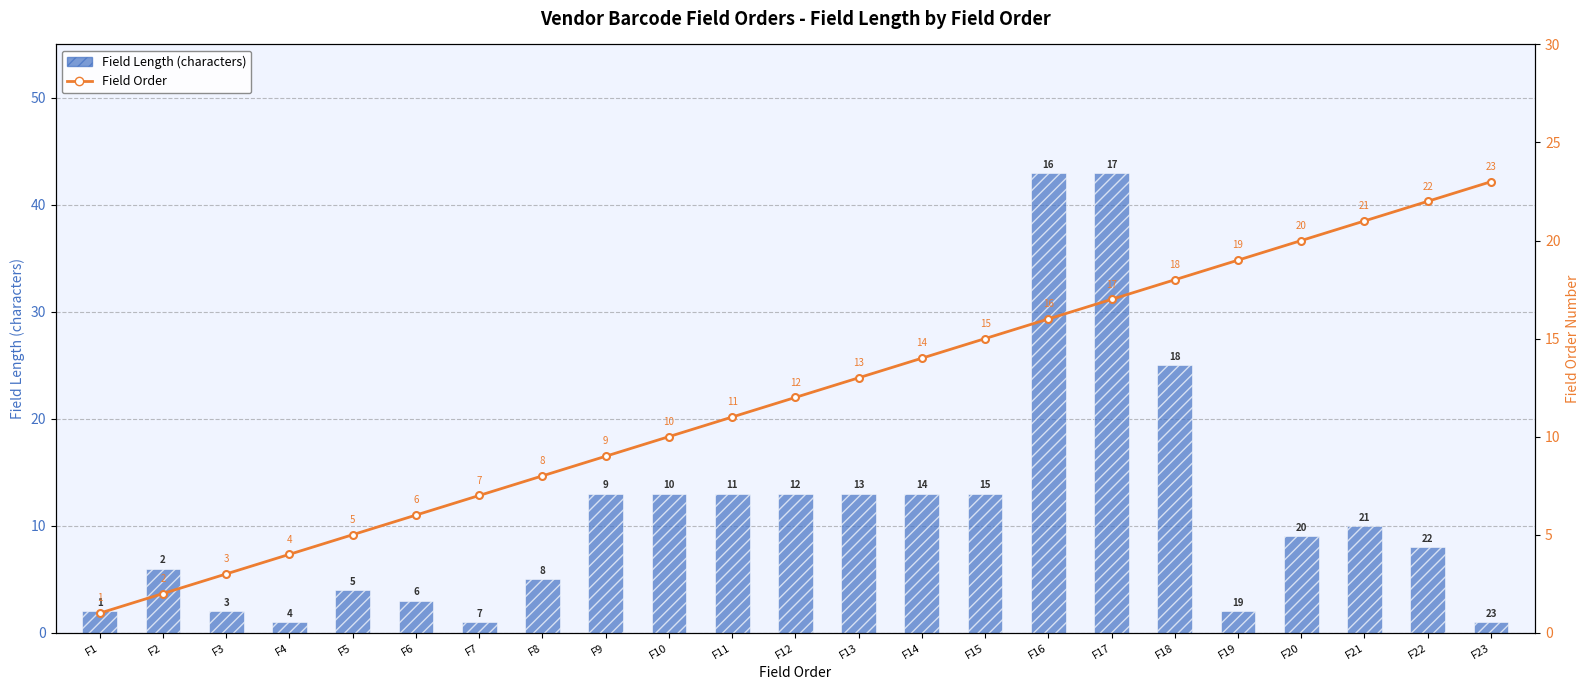

Between F3 and F5, which series saw the biggest shift?

Field Length (characters)